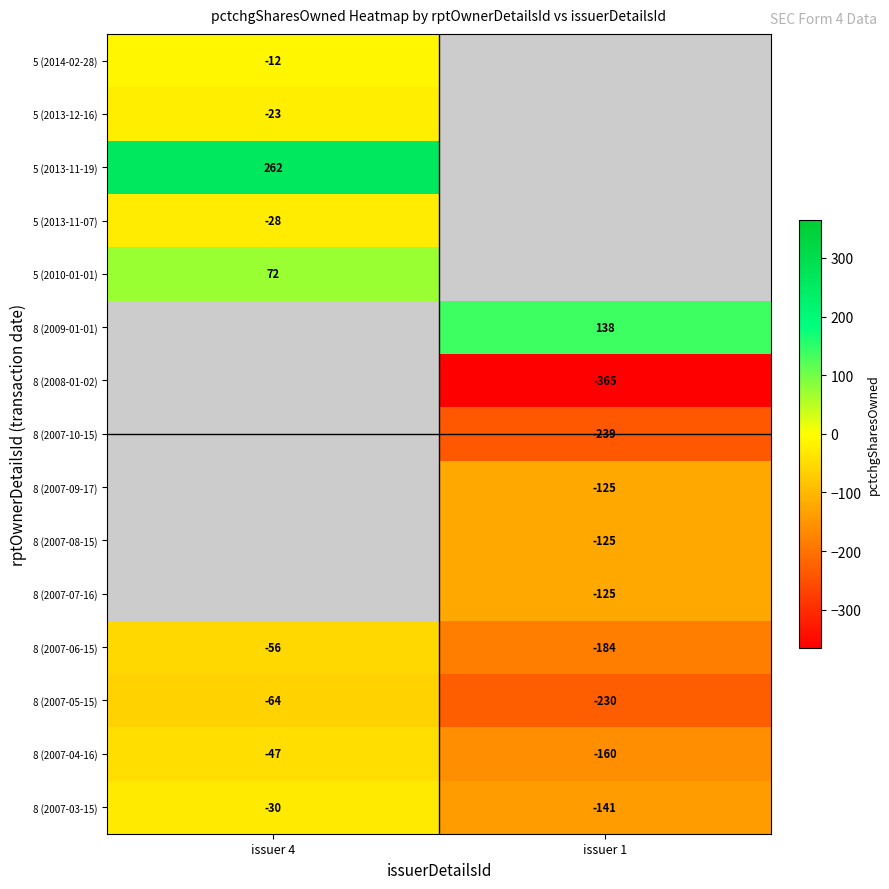

What is the smallest value displayed?

-365.0